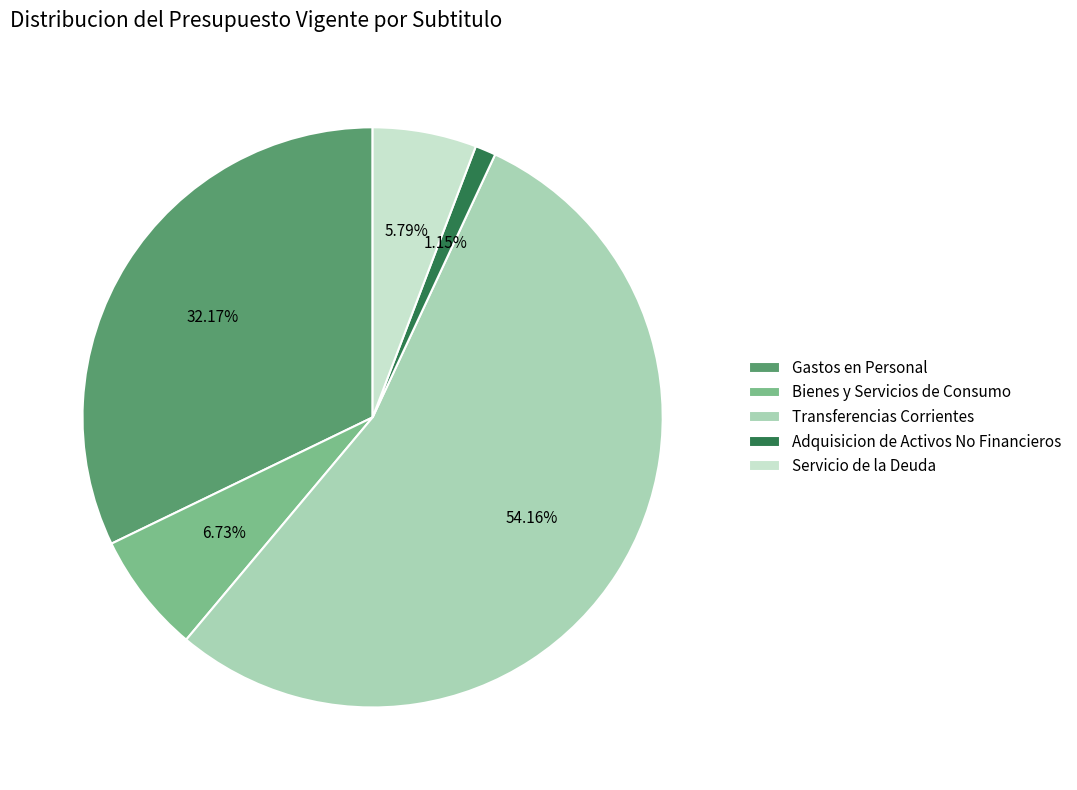

What is the total percentage of Gastos en Personal and Adquisicion de Activos No Financieros?

33.3%